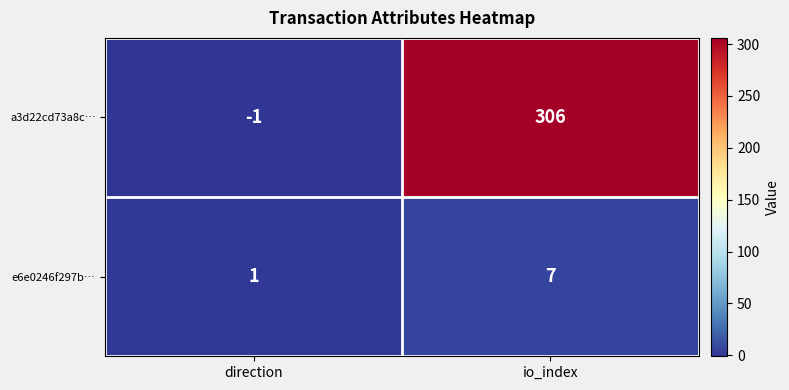

What is the sum of the e6e0246f297b… values at direction and io_index?

8